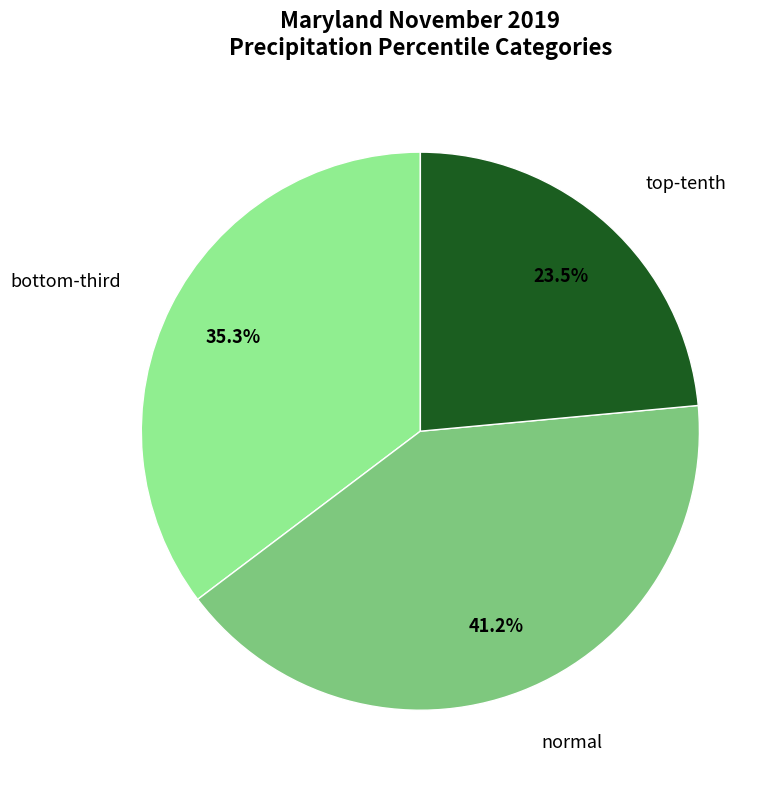

What is the largest slice in the pie chart?

normal